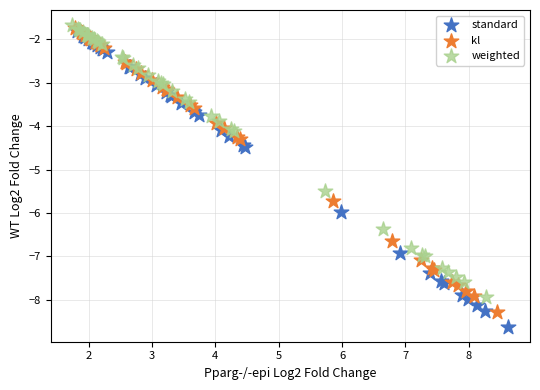

Which series contains the lowest Y value?

standard